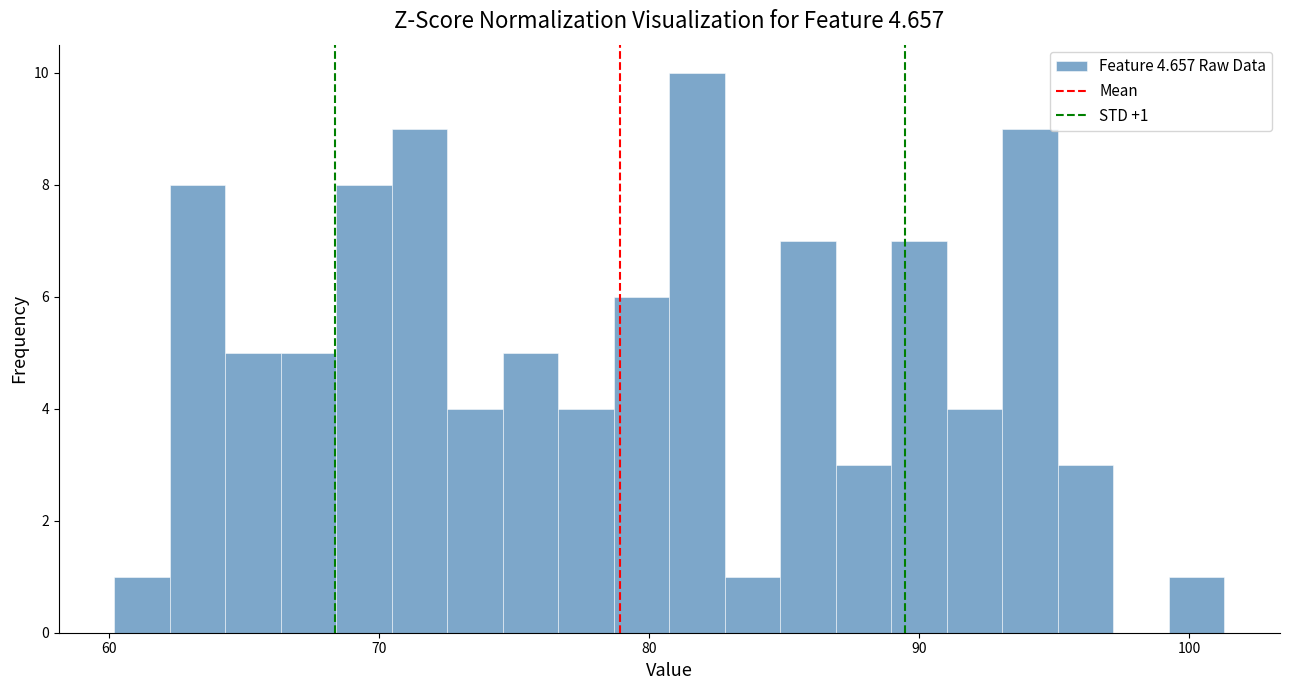

Around what value on the x-axis is the tallest bar? Give the approximate position of its centre, as read against the axis.

82